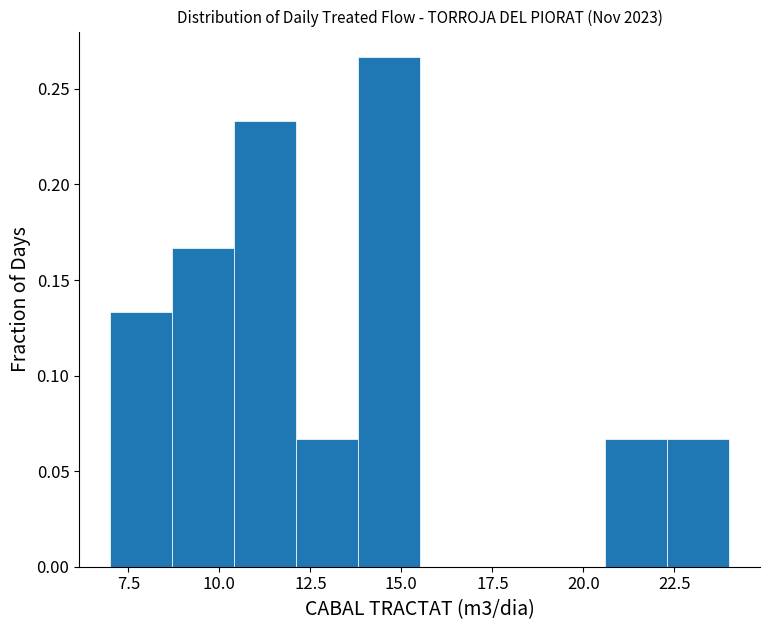

Read against the x-axis, roughly where is the centre of the tallest bar?

14.5